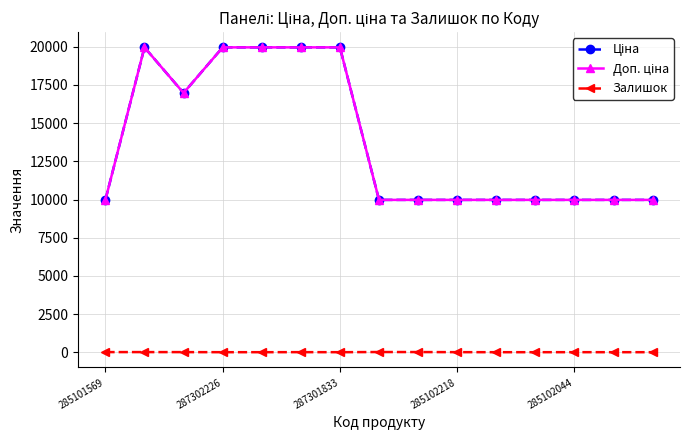

True or false: Доп. ціна and Ціна cross at least once.

False